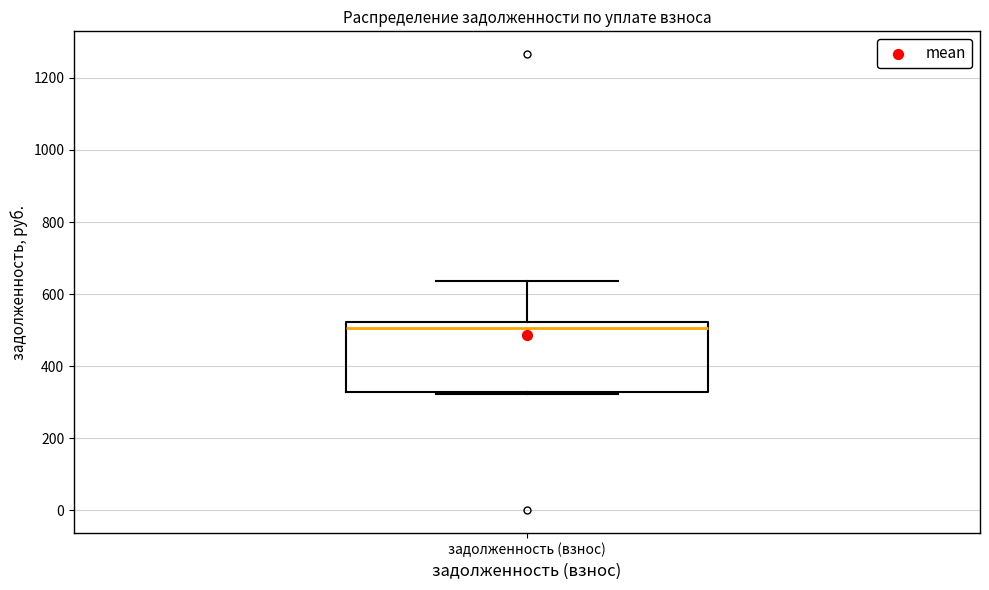

Transcribe this box plot: give where the median line is, the range the box spans, and where the two whiskers end, as read against the y-axis. The values are not printed on the chart, so give them approximately, as read against the axis.

median 500, box 320 to 520, whiskers 320 to 640